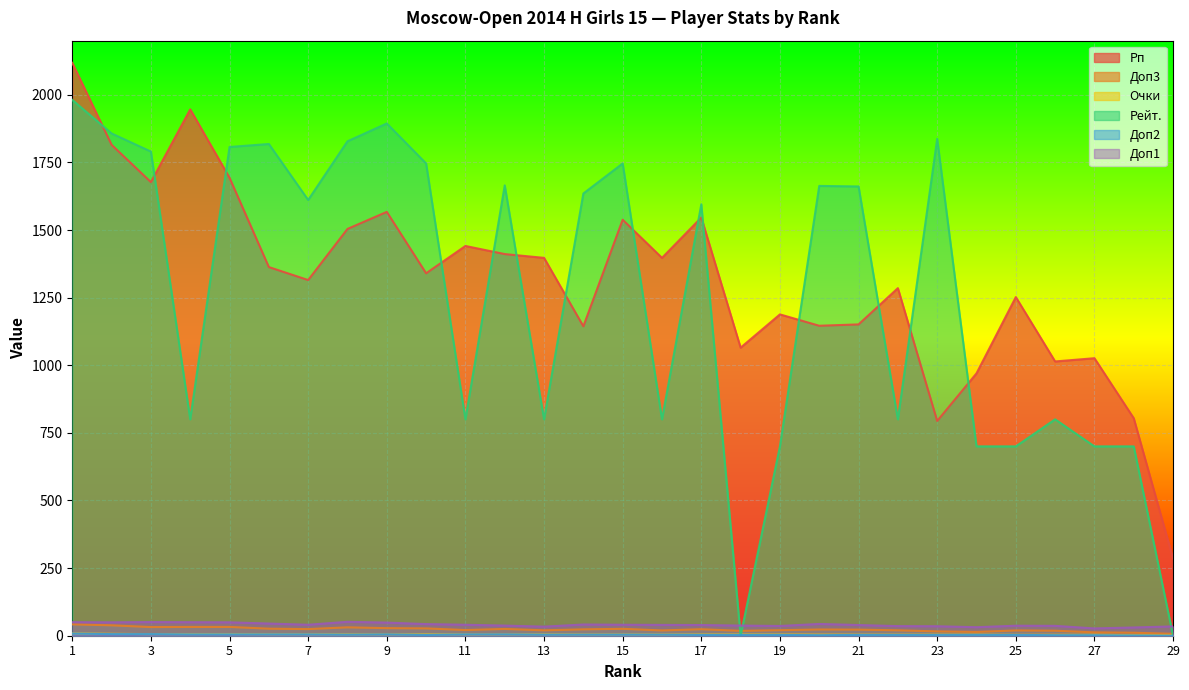

What is the value of the Доп1 point at the 26th from the left?

36.5